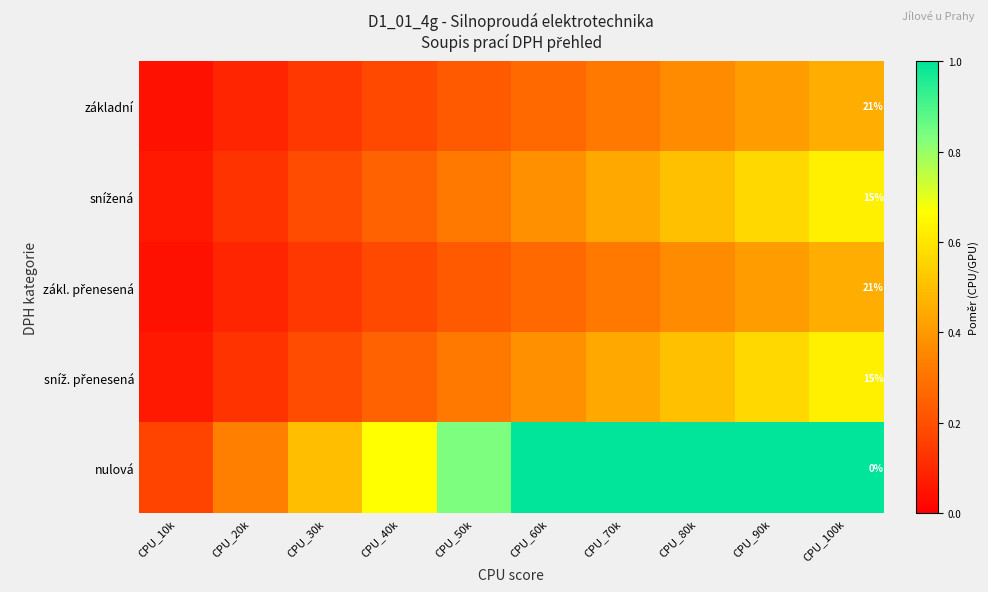

What is the maximum value for nulová?

1.0